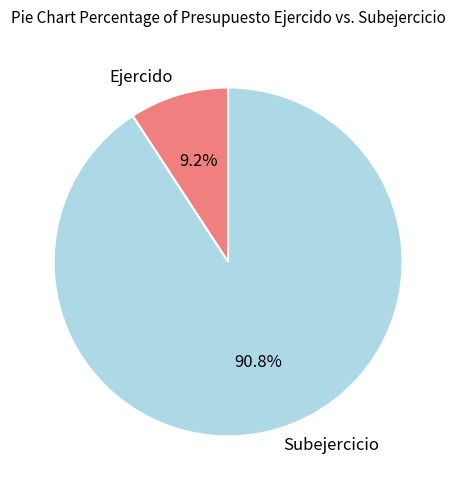

To the nearest percent, what is the combined percentage of Ejercido and Subejercicio?

100%